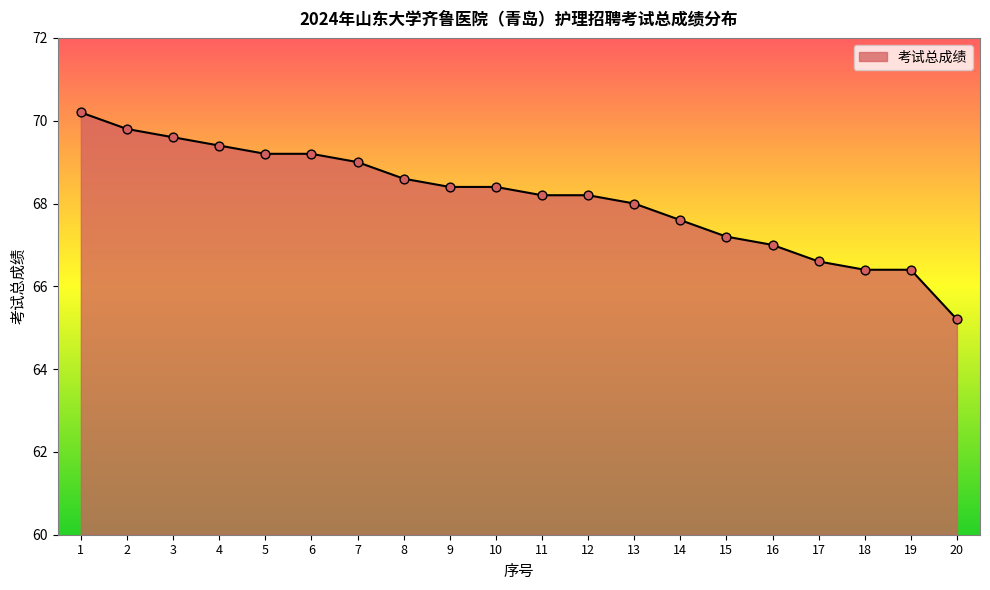

What is the change in value from 12 to 20?

-3.0